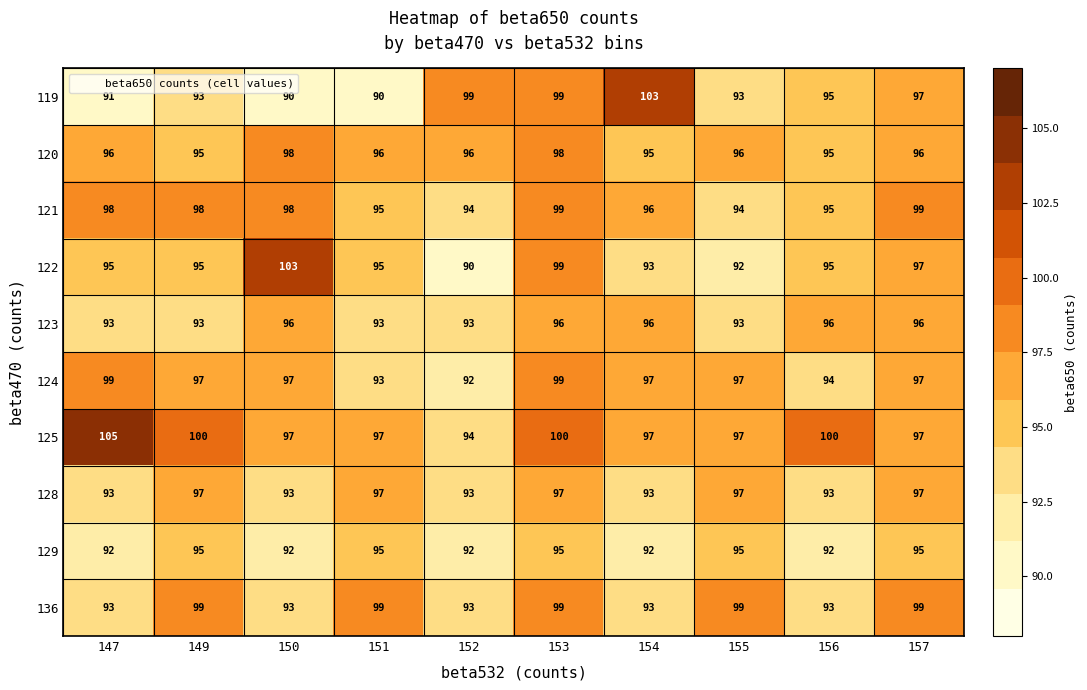

At which category is the sum across all series the highest?

153